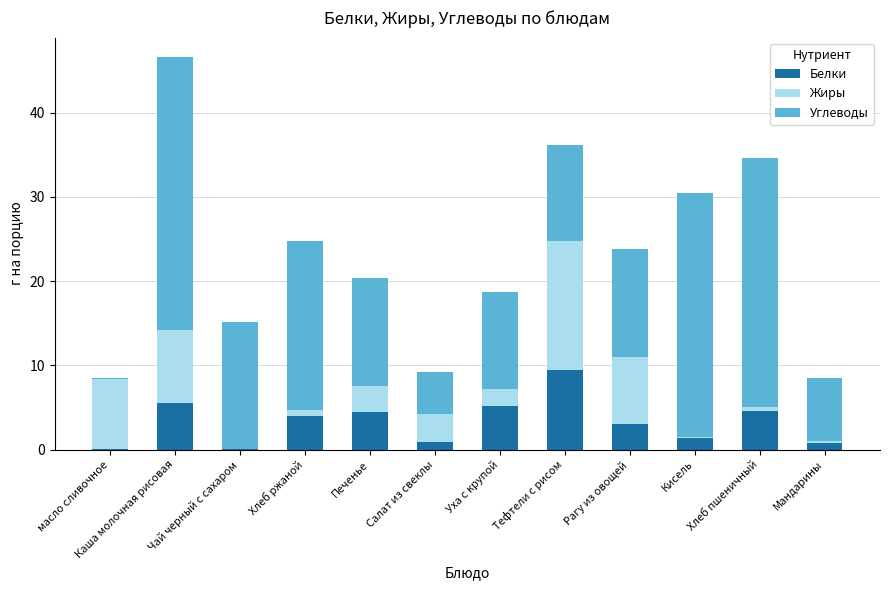

At which category is the sum across all series the highest?

Каша молочная рисовая